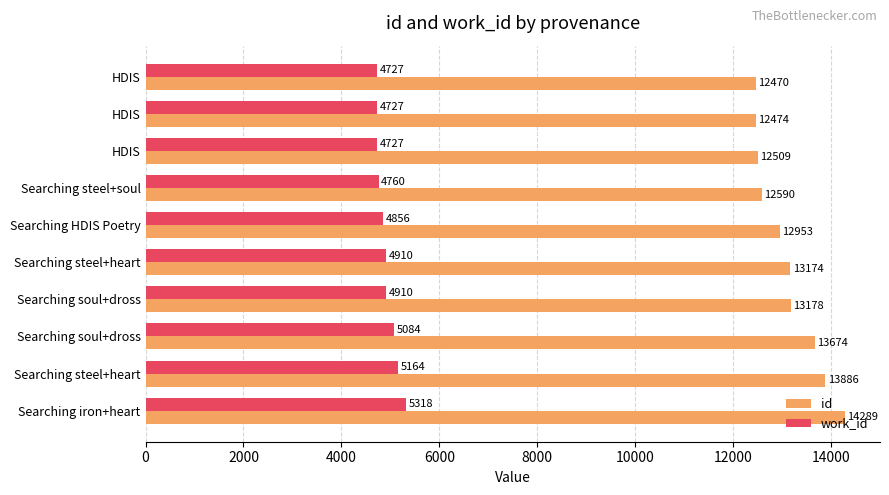

Count the number of categories in the chart.

10